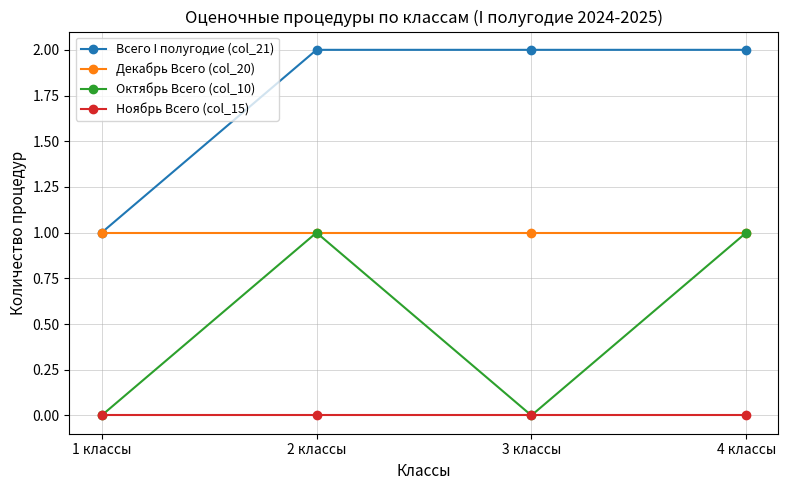

Reading left to right, what are all the values shown in this chart?

Всего I полугодие (col_21): 1 классы=1	2 классы=2	3 классы=2	4 классы=2
Декабрь Всего (col_20): 1 классы=1	2 классы=1	3 классы=1	4 классы=1
Октябрь Всего (col_10): 1 классы=0	2 классы=1	3 классы=0	4 классы=1
Ноябрь Всего (col_15): 1 классы=0	2 классы=0	3 классы=0	4 классы=0